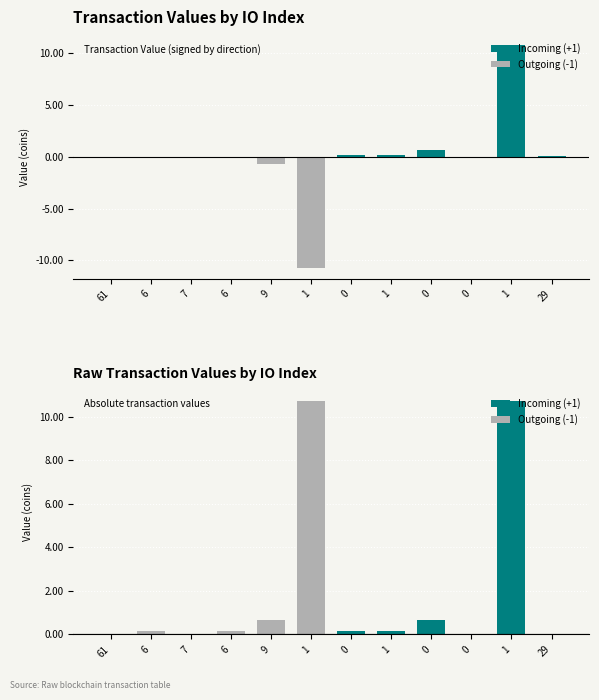

Rank the categories by Outgoing (-1) value from highest to lowest.

1, 9, 6, 6, 7, 61, 0, 1, 0, 0, 1, 29